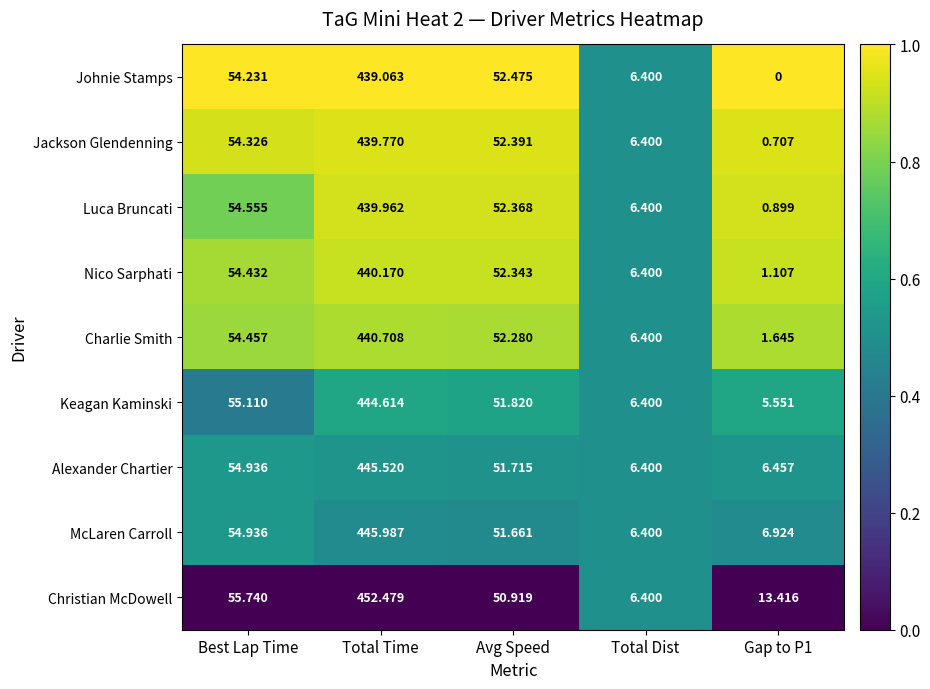

At which label does Nico Sarphati first exceed 52?

Best Lap Time